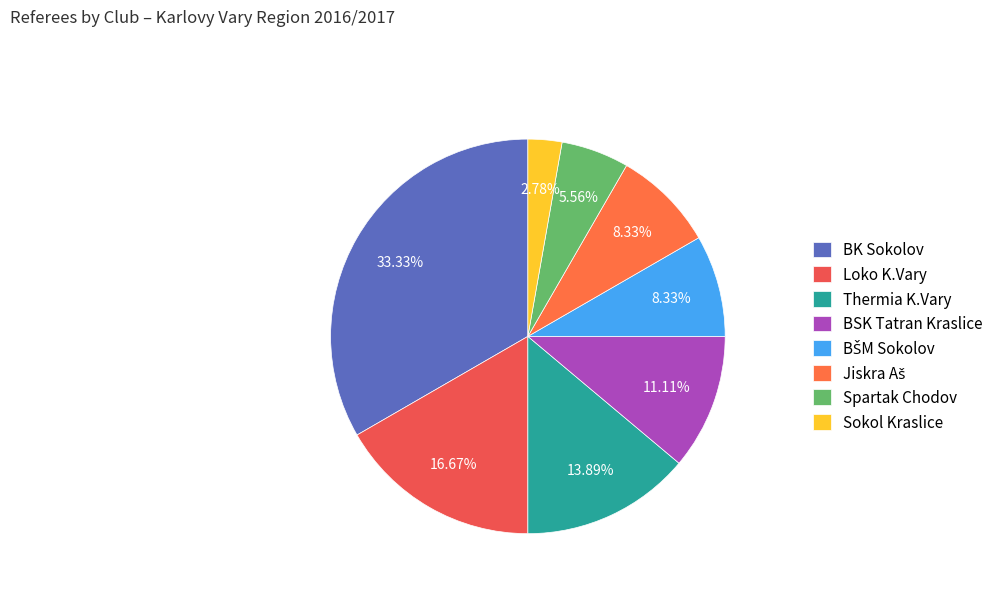

How many slices are in this pie chart?

8